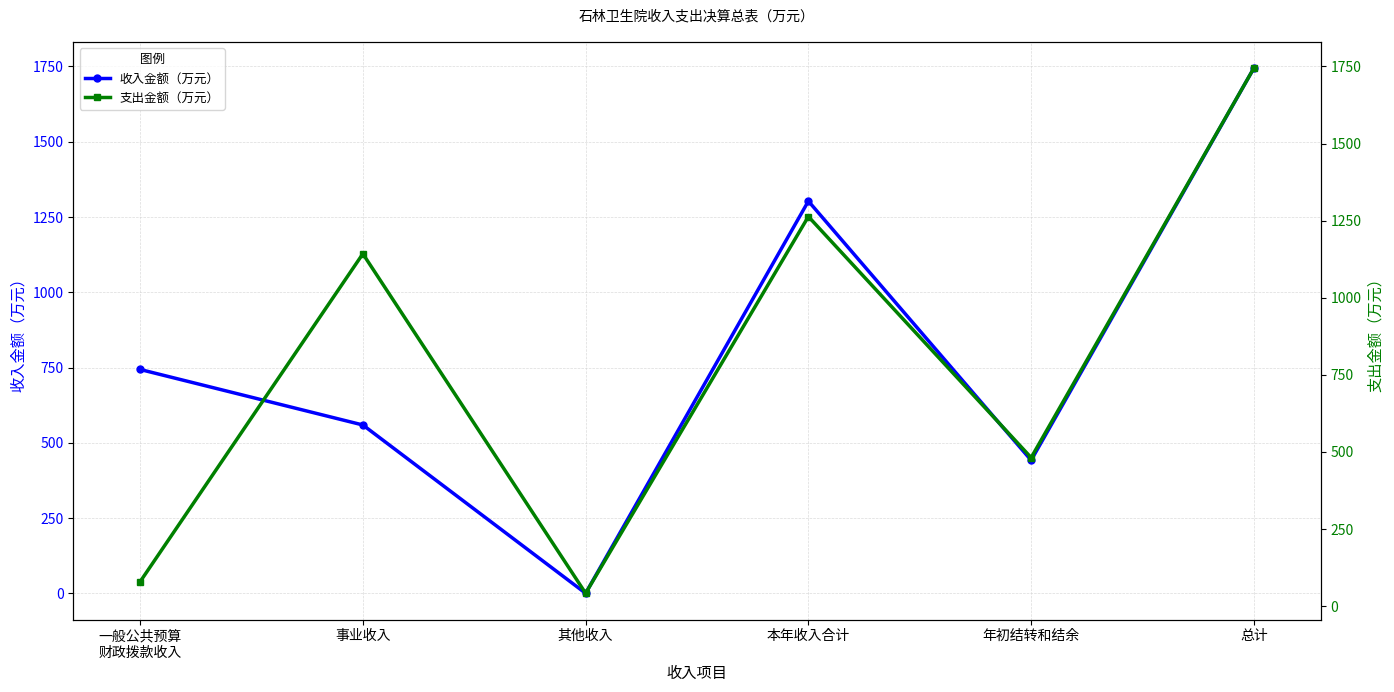

What is the label of the 2nd point from the left?

事业收入